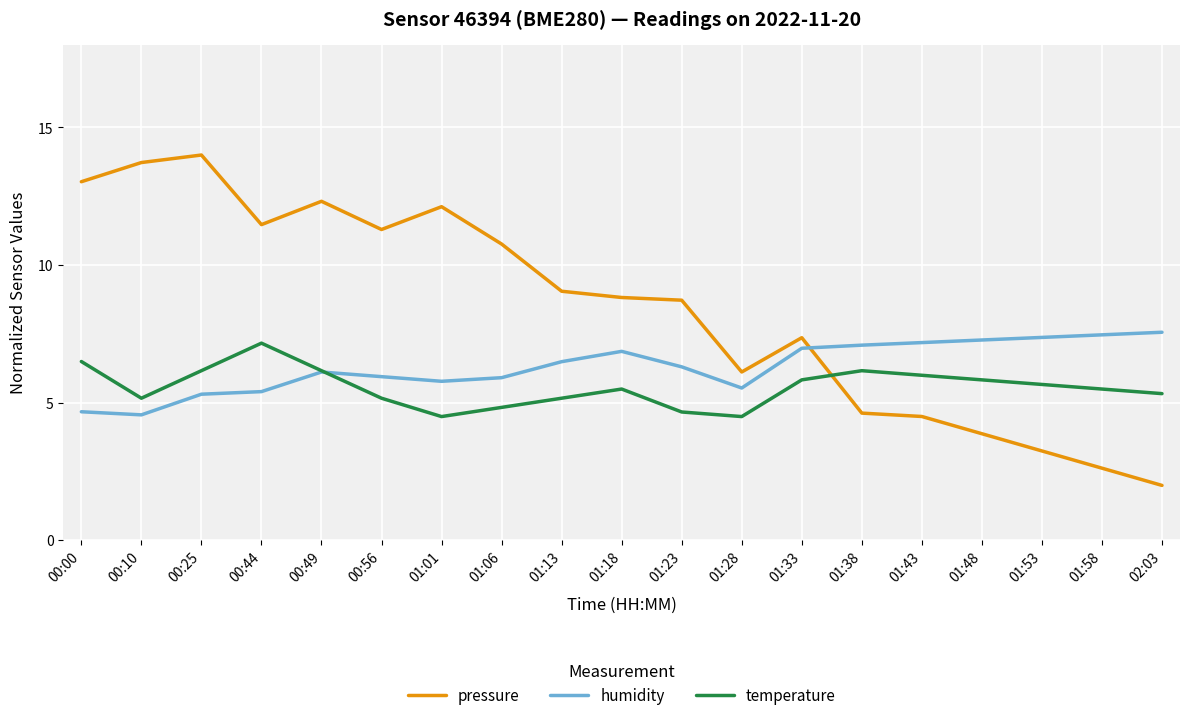

Rank the series at 00:44 from highest to lowest value.

pressure, temperature, humidity